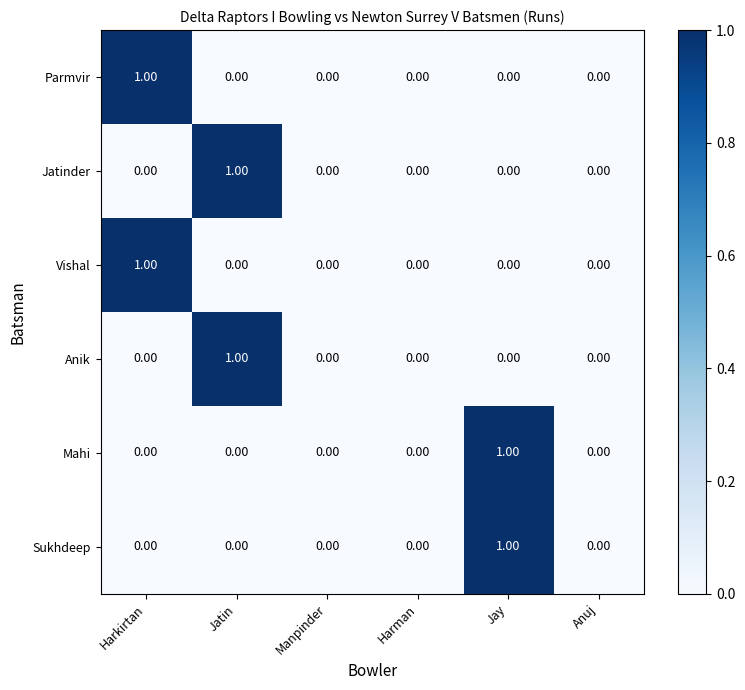

Which category has the highest value in the Jatinder series?

Jatin